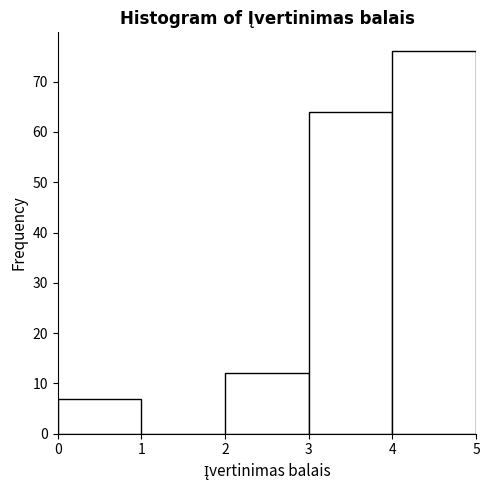

Reading left to right, transcribe this chart: for each bar, give the range it covers on the x-axis and its height. The values are not printed on the chart, so give them approximately, as read against the axis.

0 to 1: 7
1 to 2: 0
2 to 3: 12
3 to 4: 64
4 to 5: 76